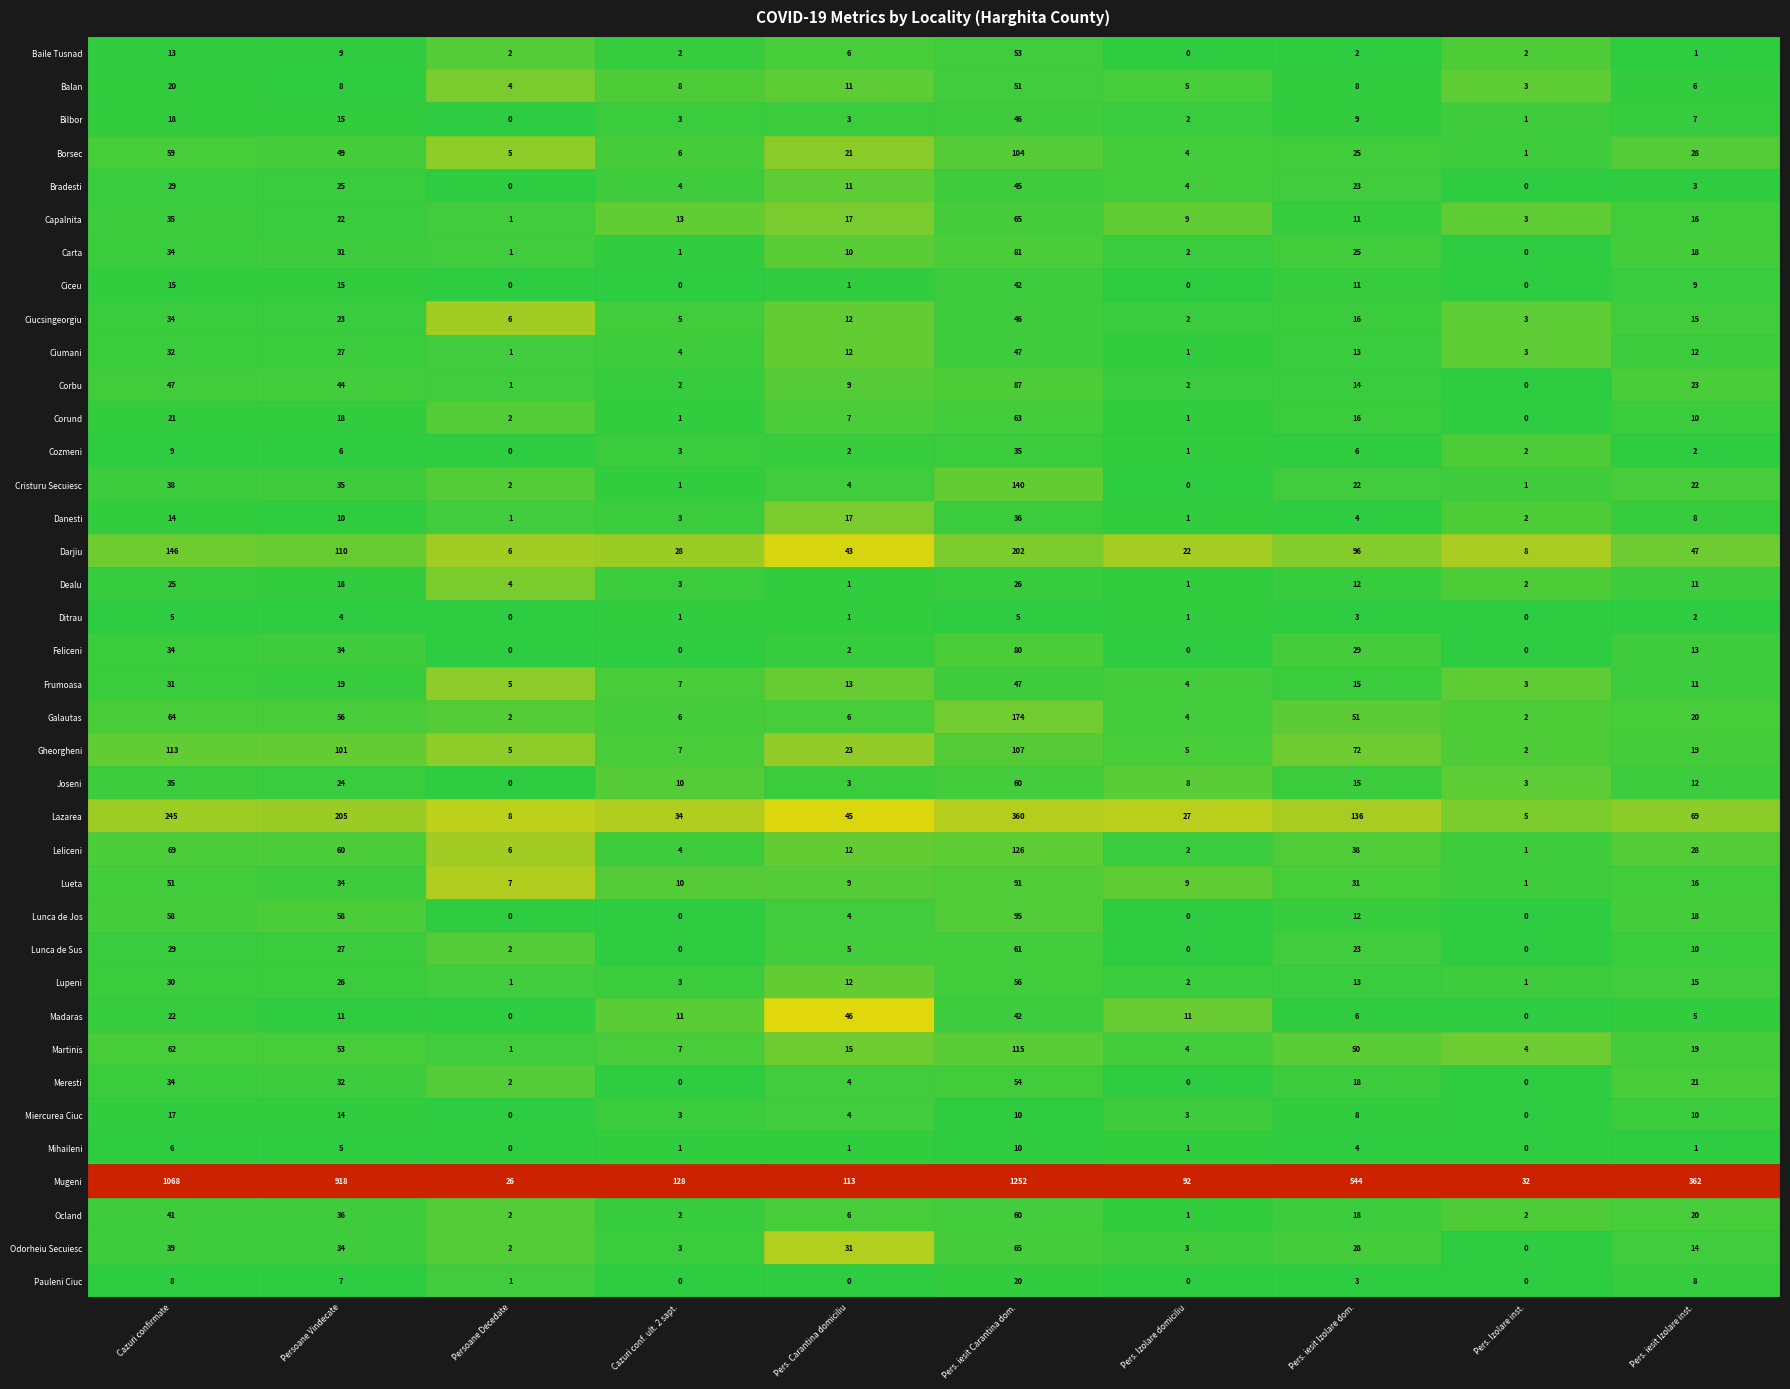

List the series in order of their peak value, lowest first.

Ditrau, Mihaileni, Miercurea Ciuc, Pauleni Ciuc, Dealu, Cozmeni, Danesti, Ciceu, Bradesti, Bilbor, Ciucsingeorgiu, Madaras, Ciumani, Frumoasa, Balan, Baile Tusnad, Meresti, Lupeni, Joseni, Ocland, Lunca de Sus, Corund, Capalnita, Odorheiu Secuiesc, Feliceni, Carta, Corbu, Lueta, Lunca de Jos, Borsec, Gheorgheni, Martinis, Leliceni, Cristuru Secuiesc, Galautas, Darjiu, Lazarea, Mugeni